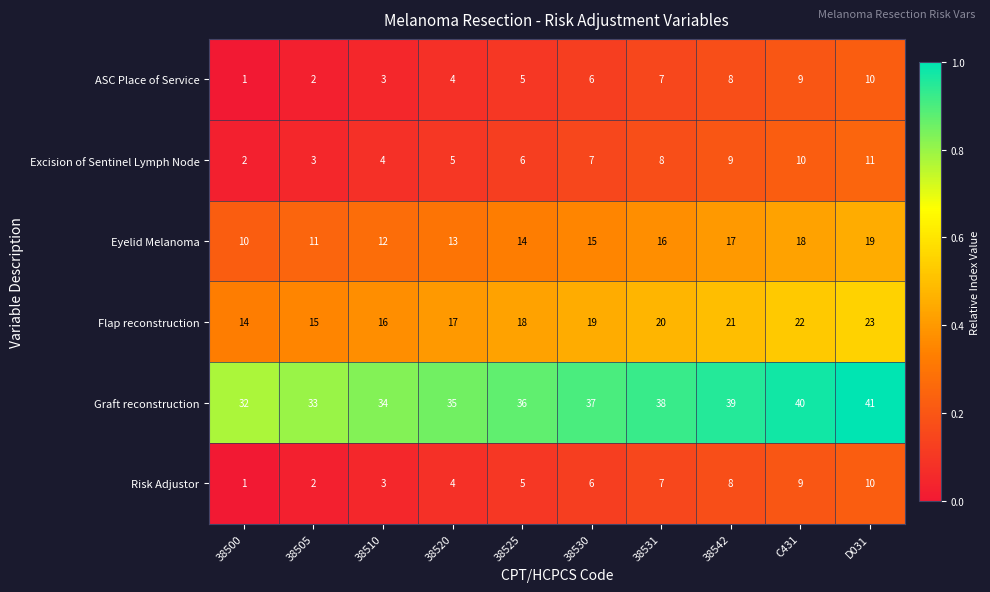

What is the difference between the highest and lowest values at 38530?

31